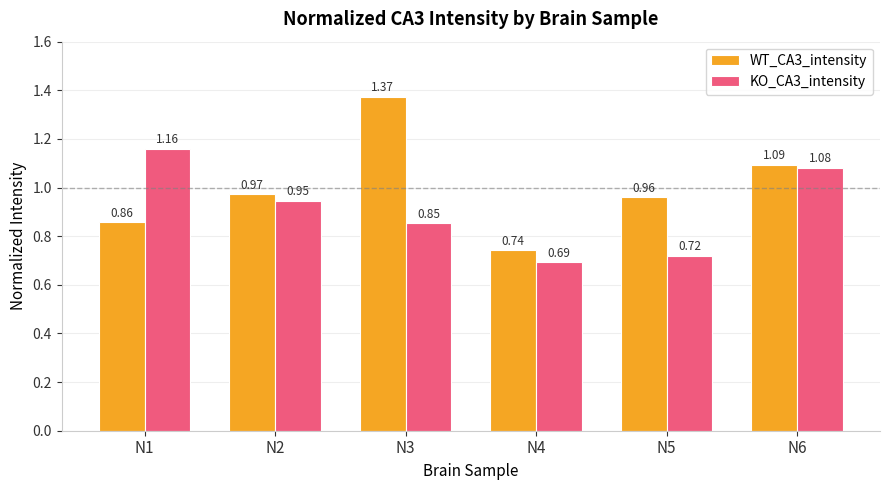

How many groups of bars are there?

6